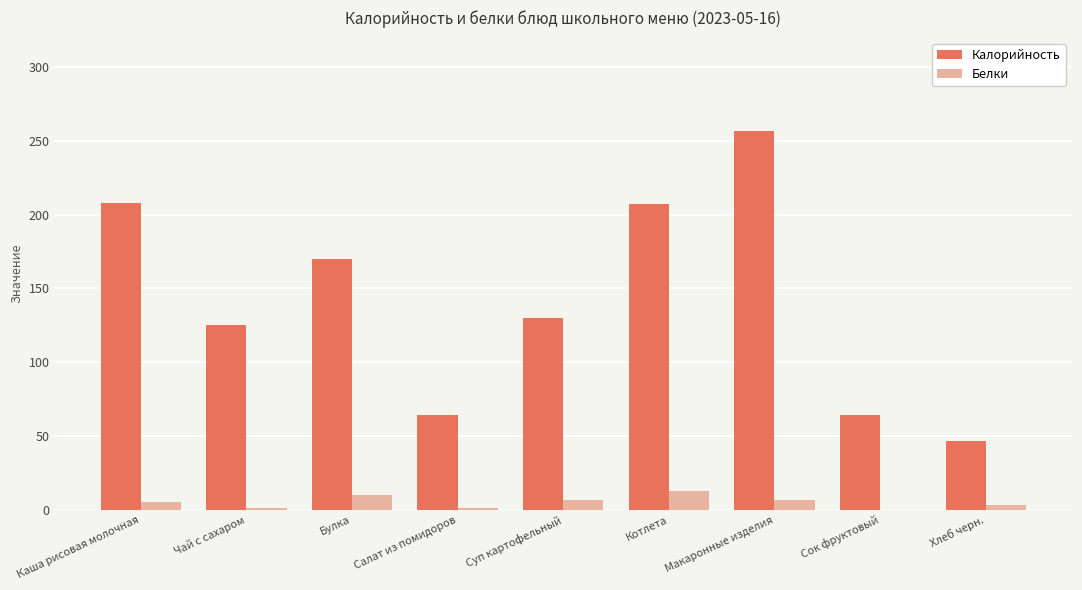

The Калорийность series shows 64 at Сок фруктовый. True or false?

True